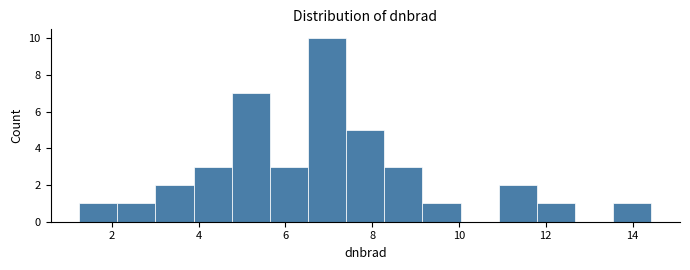

Reading left to right, list every bar in this chart as the range it spans on the x-axis followed by its height. Neither the bar edges nor the heights are printed on the chart, so give them approximately, as read against the axes.

1.2 to 2.2: 1
2.2 to 3.0: 1
3.0 to 3.8: 2
3.8 to 4.8: 3
4.8 to 5.6: 7
5.6 to 6.6: 3
6.6 to 7.4: 10
7.4 to 8.2: 5
8.2 to 9.2: 3
9.2 to 10.0: 1
10.0 to 11.0: 0
11.0 to 11.8: 2
11.8 to 12.6: 1
12.6 to 13.6: 0
13.6 to 14.4: 1